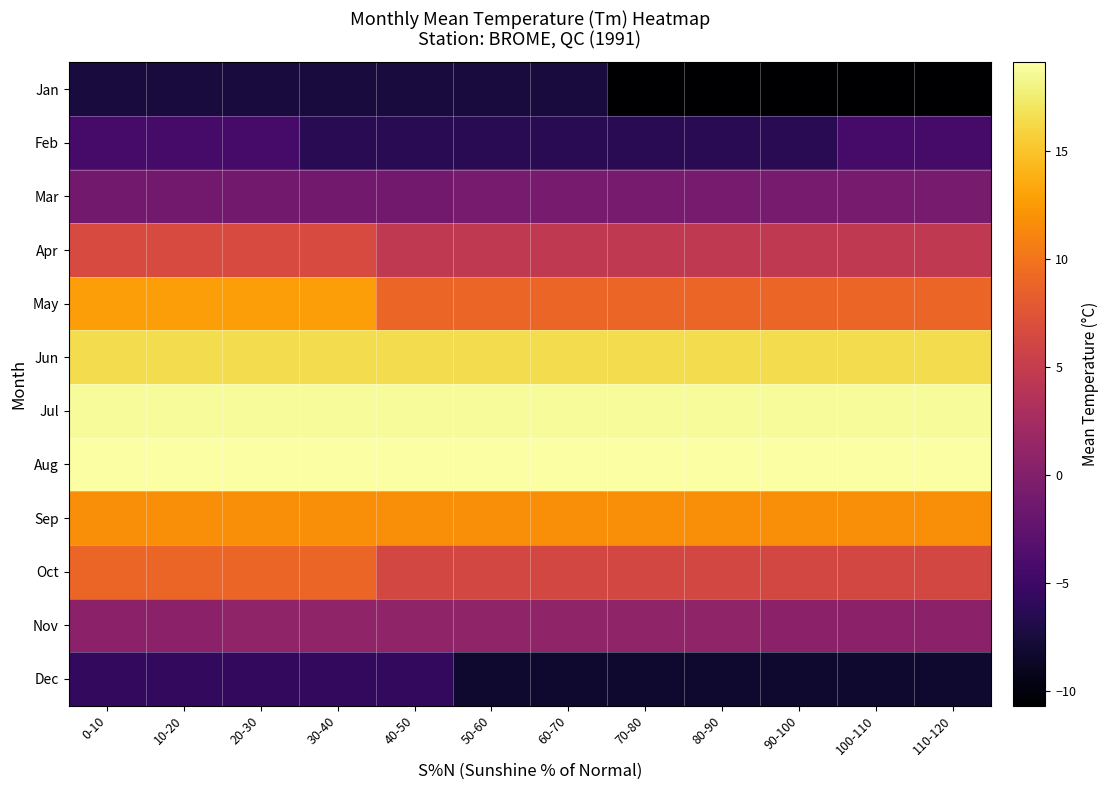

At which category is the sum across all series the highest?

20-30